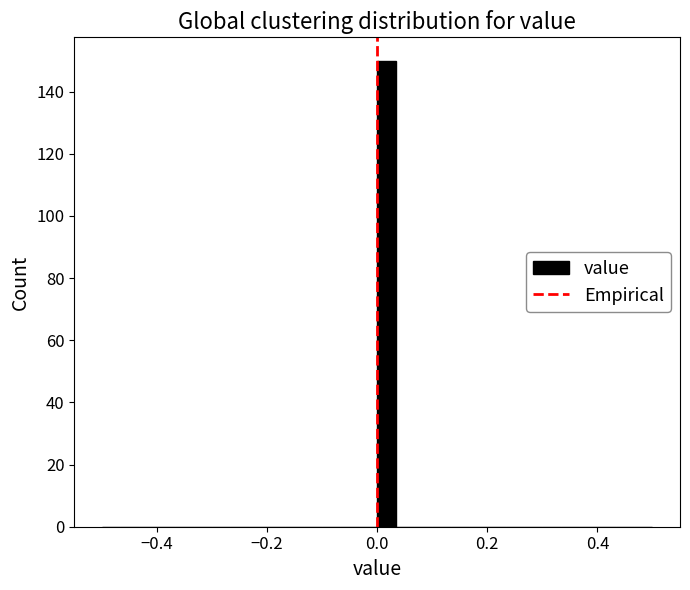

Read against the x-axis, roughly where is the centre of the tallest bar?

0.02